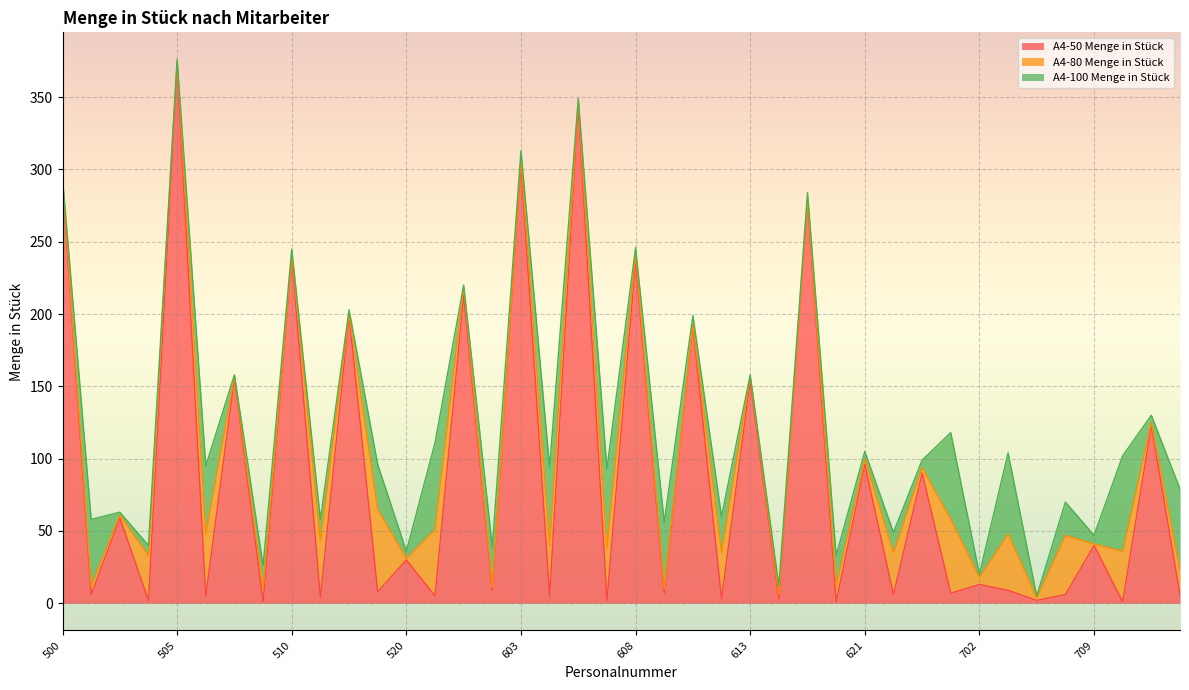

How many series are shown in this chart?

3